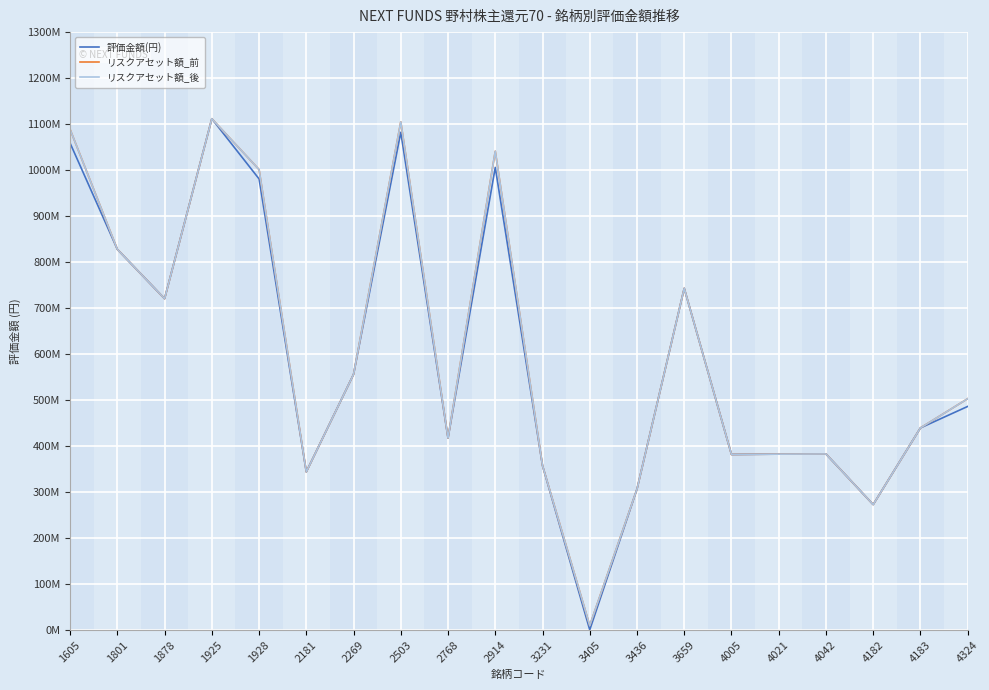

Does the chart have visible grid lines?

Yes